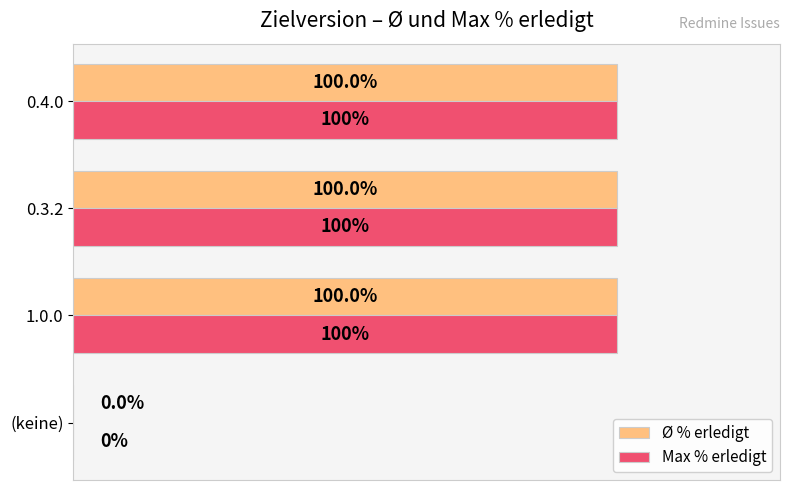

At which label is Max % erledigt closest to 50?

(keine)